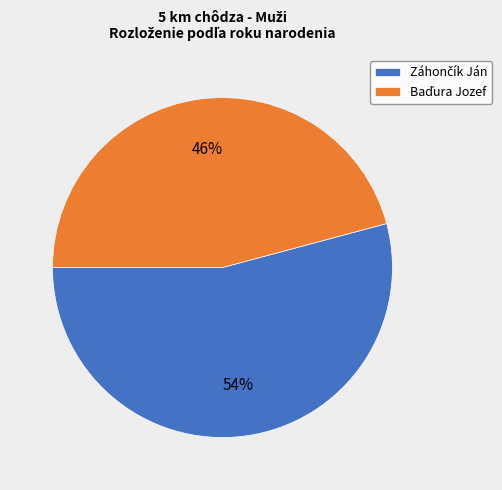

Does any single category account for the majority?

Yes